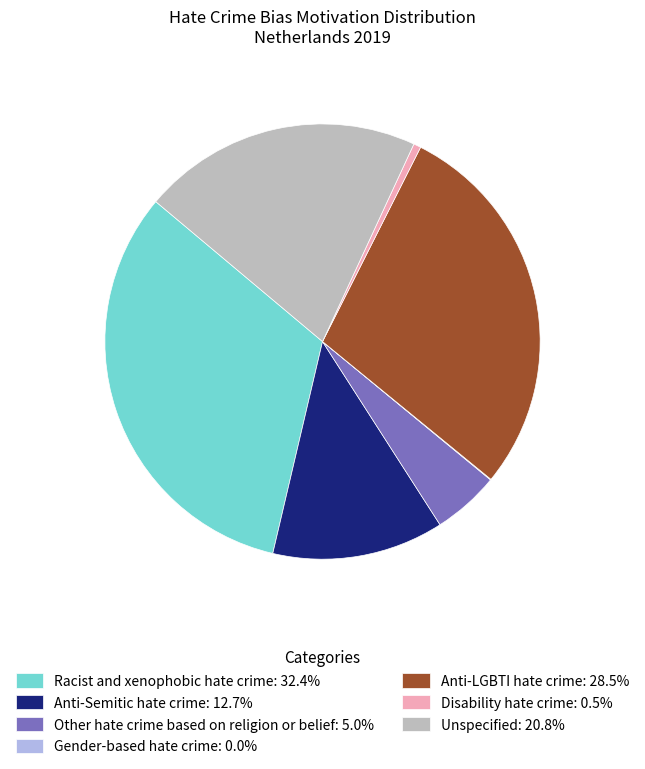

Does Racist and xenophobic hate crime account for over 50% of the chart?

No